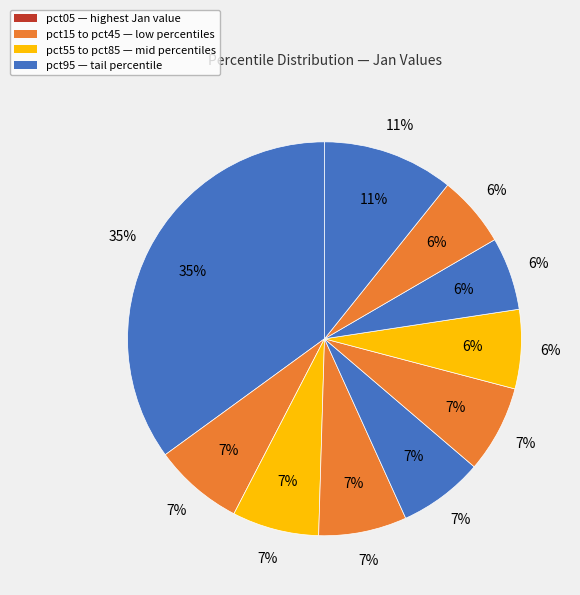

Count the number of slices in the pie.

10